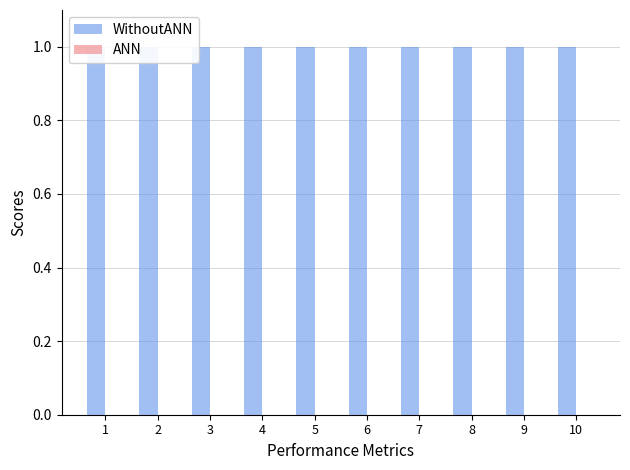

Are the bars grouped side by side (vs. stacked)?

Yes